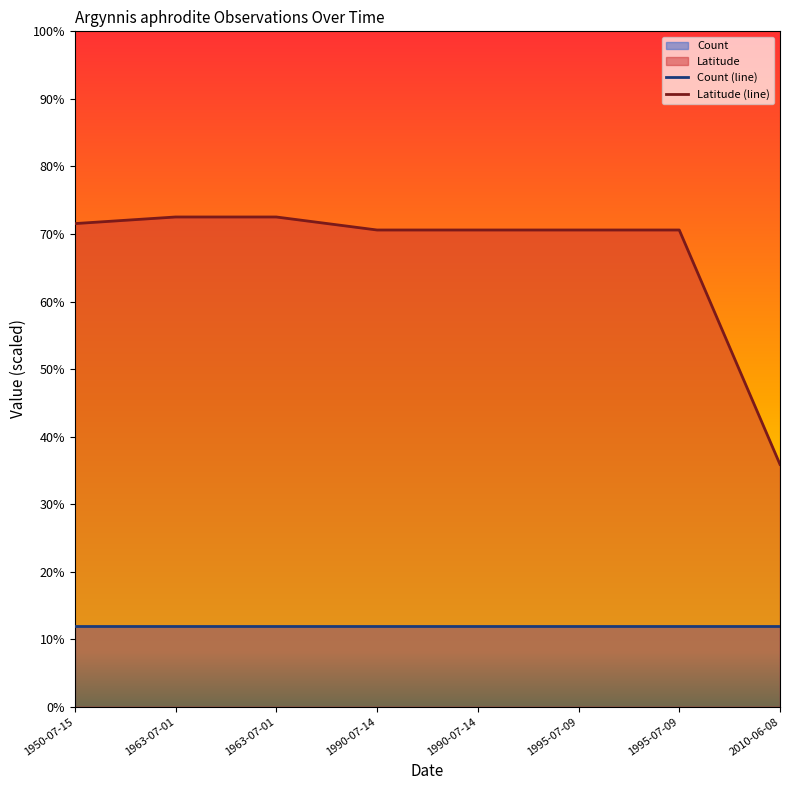

Does the chart display data point markers on the line(s)?

No